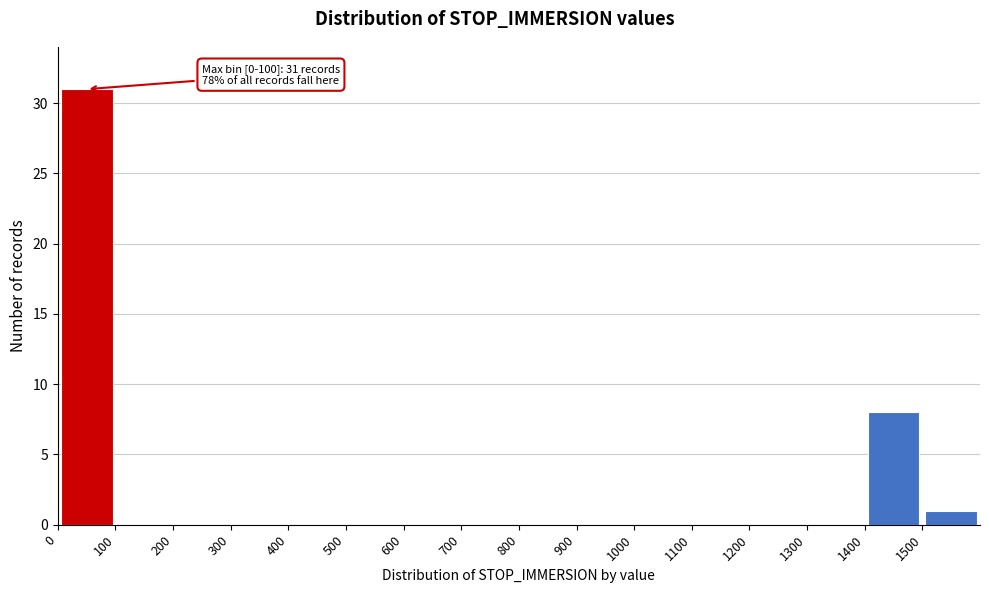

Over which range of the x-axis is the bar tallest?

0 to 100